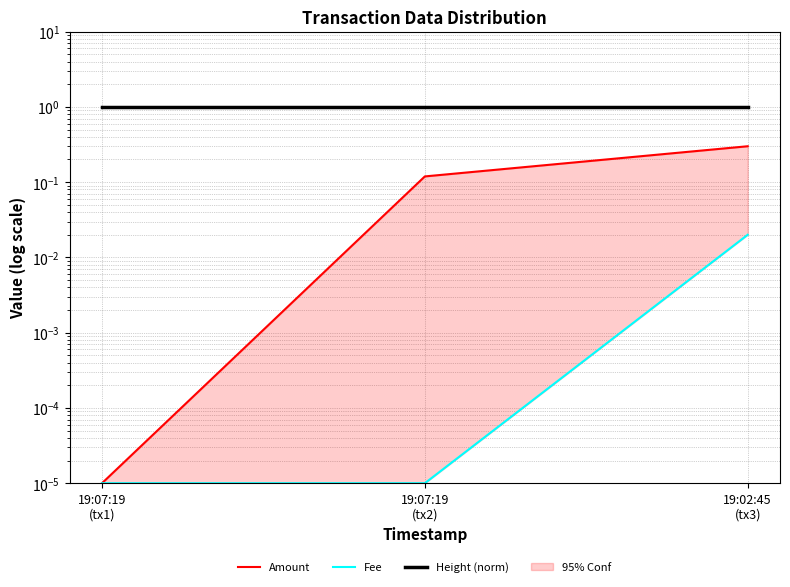

Reading left to right, what are all the values shown in this chart?

Amount: 19:07:19
(tx1)=0.0	19:07:19
(tx2)=0.1	19:02:45
(tx3)=0.3
Fee: 19:07:19
(tx1)=0.0	19:07:19
(tx2)=0.0	19:02:45
(tx3)=0.0
Height (norm): 19:07:19
(tx1)=1.0	19:07:19
(tx2)=1.0	19:02:45
(tx3)=1.0